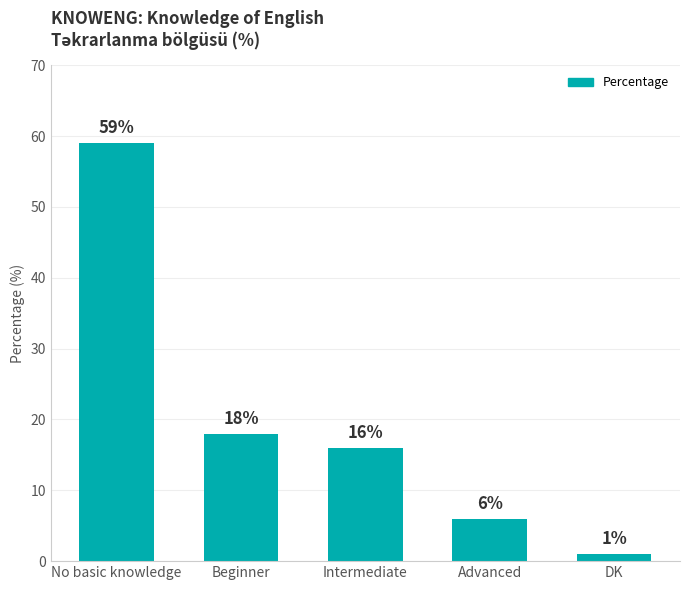

The chart shows a value of 22 at Intermediate. True or false?

False